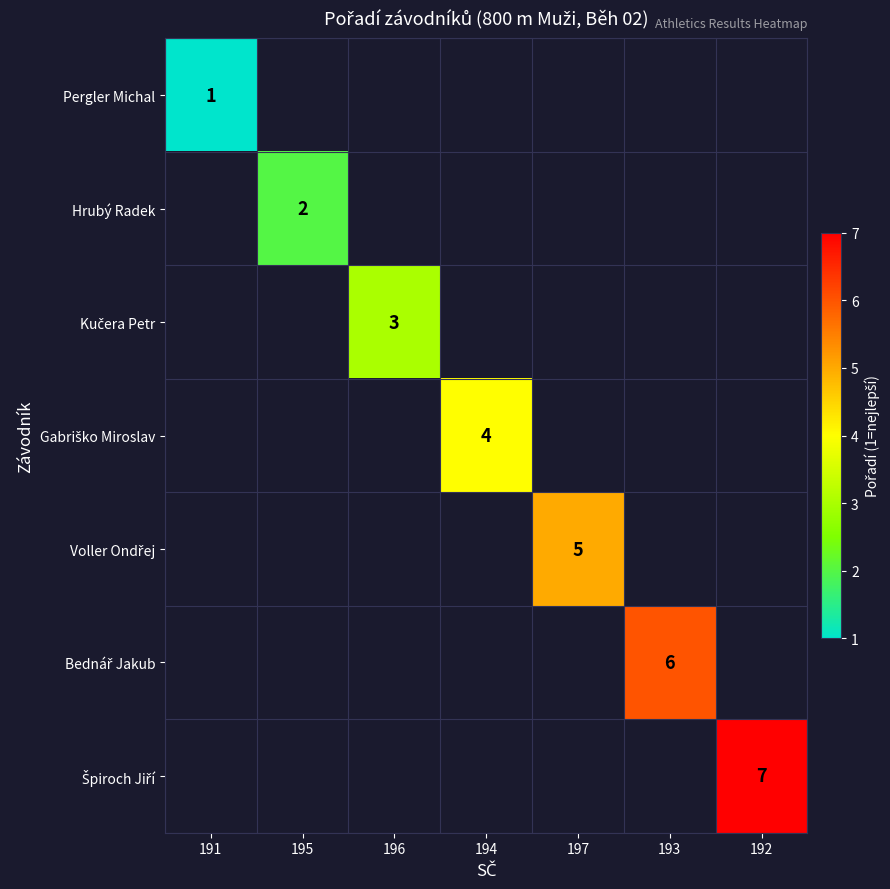

How many series are shown in this chart?

7